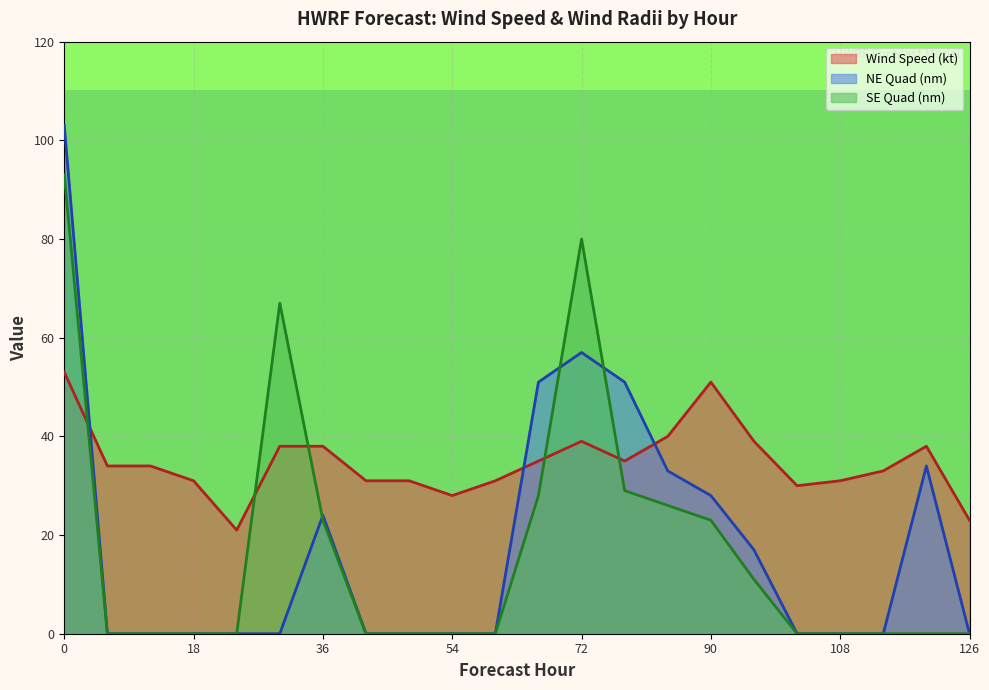

List the series in order of their peak value, lowest first.

Wind Speed (kt), SE Quad (nm), NE Quad (nm)